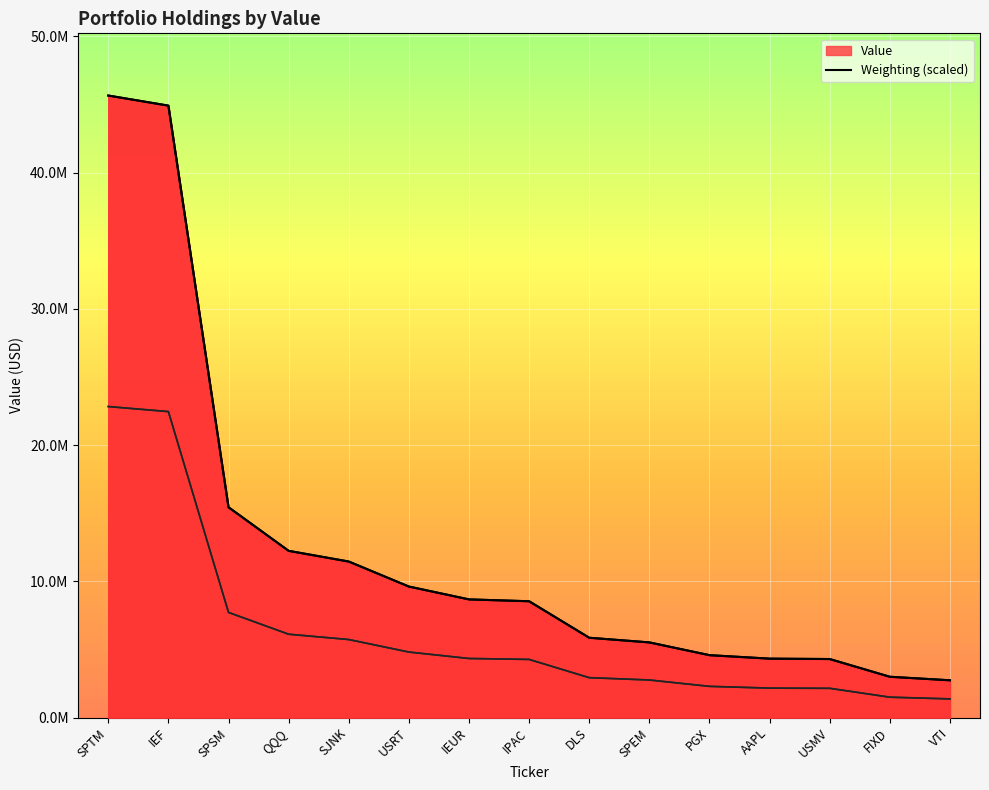

How many lines are shown in the chart?

1